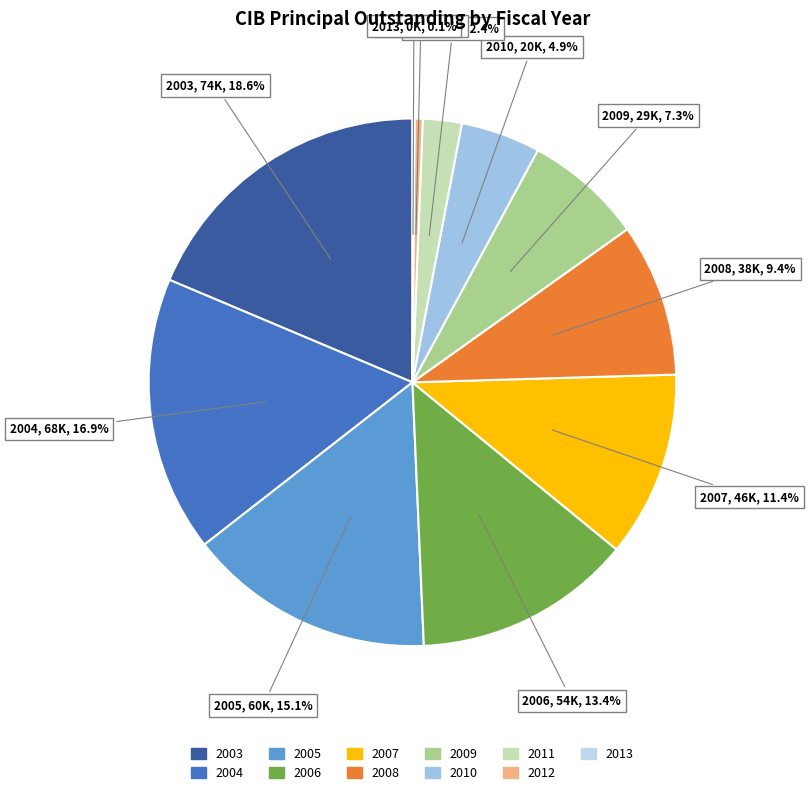

To the nearest percent, what portion does 2011 represent?

2%